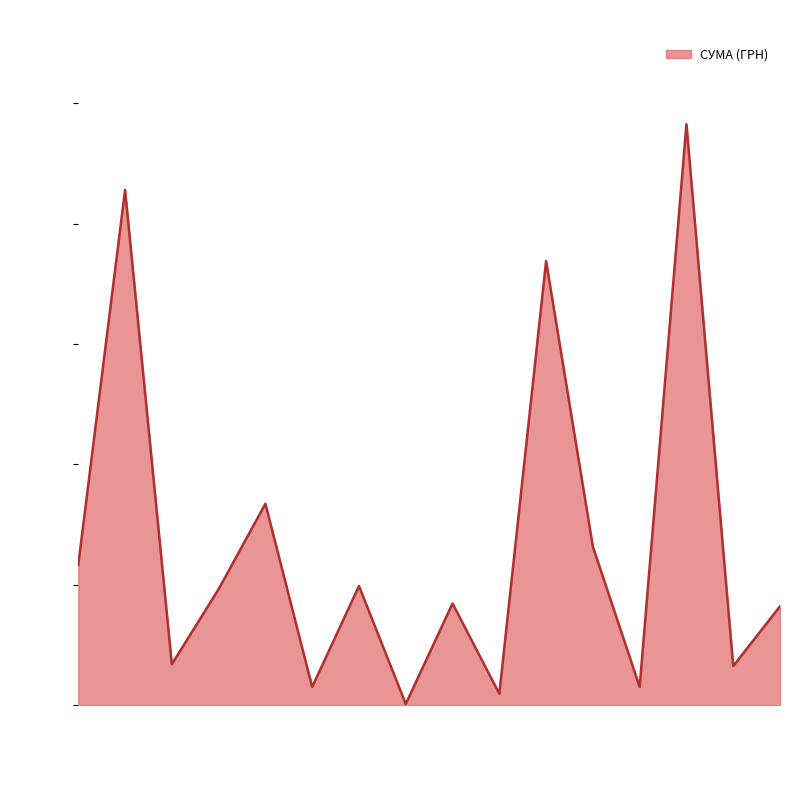

What is the change in value from 15.09.2015 to 29.05.2017?

-172853.0